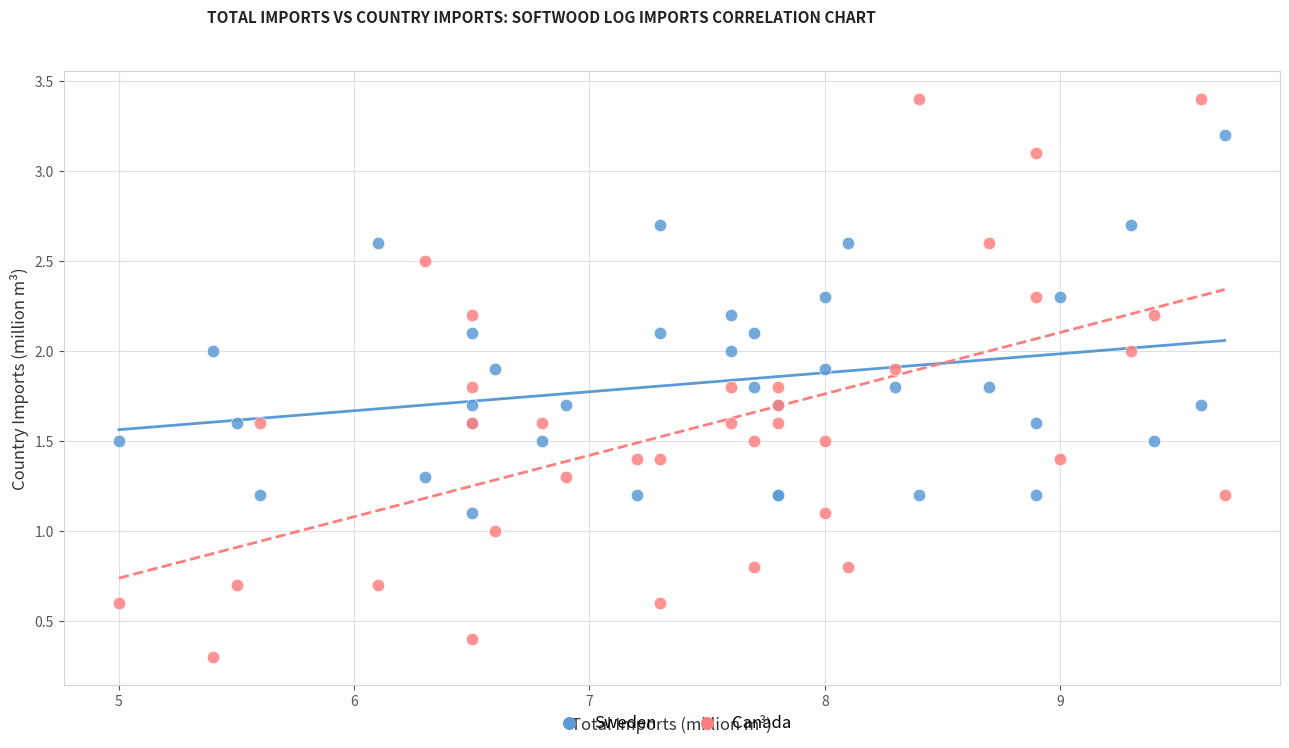

Which series contains the lowest Y value?

Canada